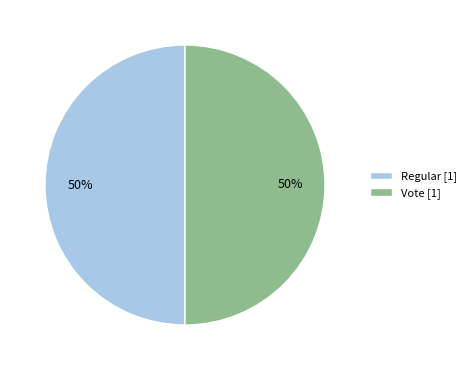

To the nearest percent, what is the combined percentage of Vote and Regular?

100%